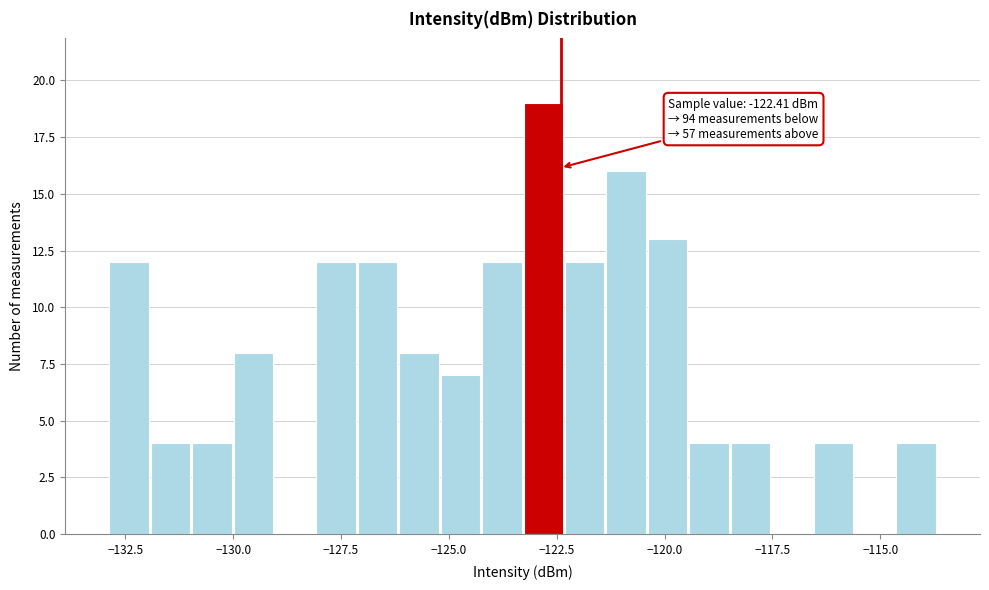

Around what value on the x-axis is the tallest bar? Give the approximate position of its centre, as read against the axis.

-123.0